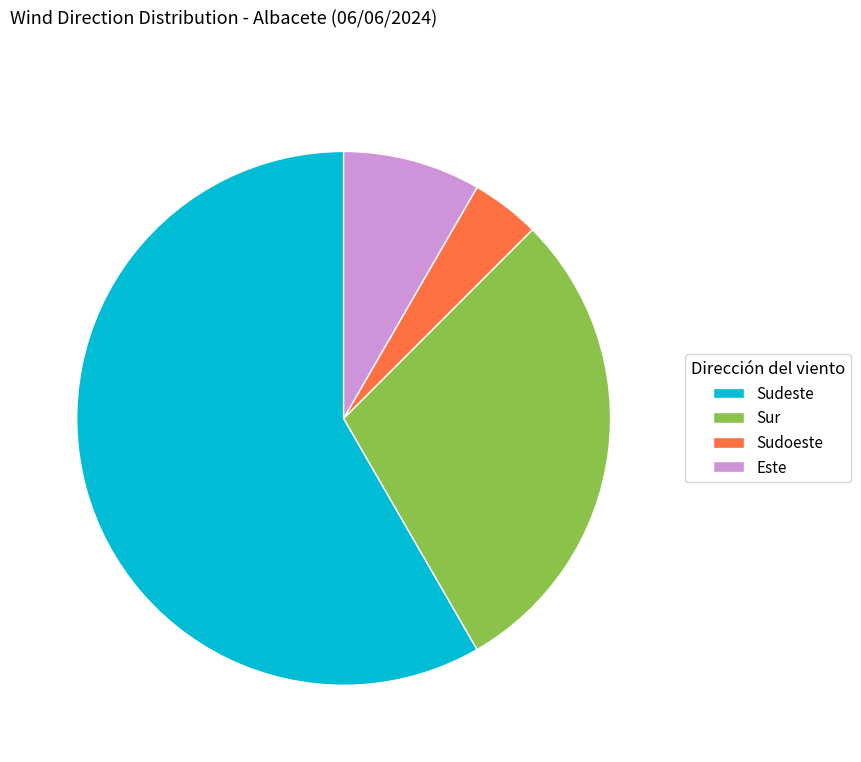

Approximately how many times larger is the value at Este compared to Sur?

0.3